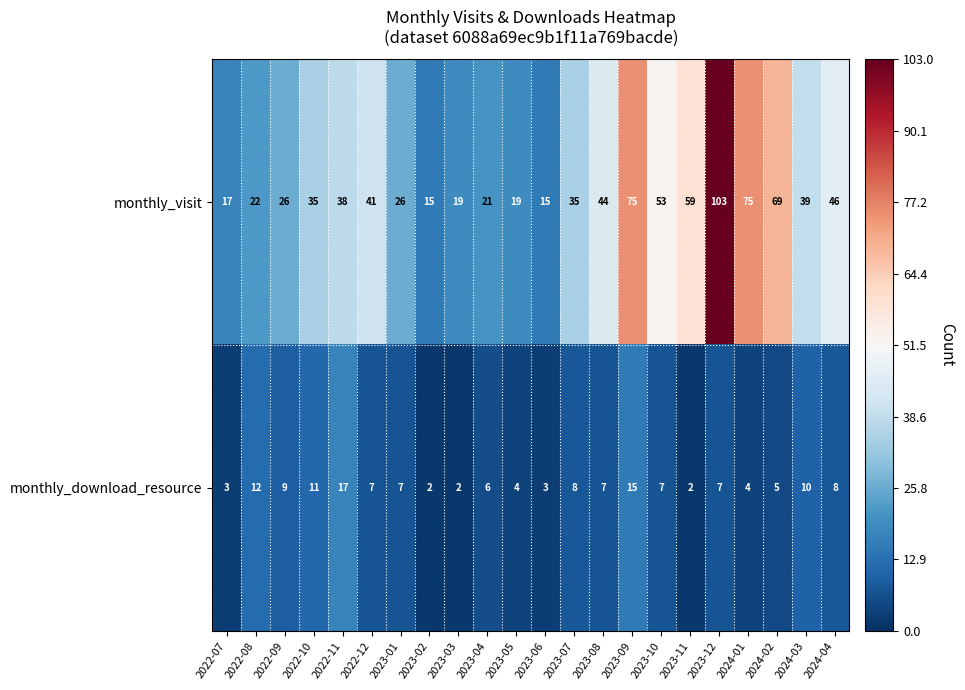

How many distinct data groups are displayed?

2